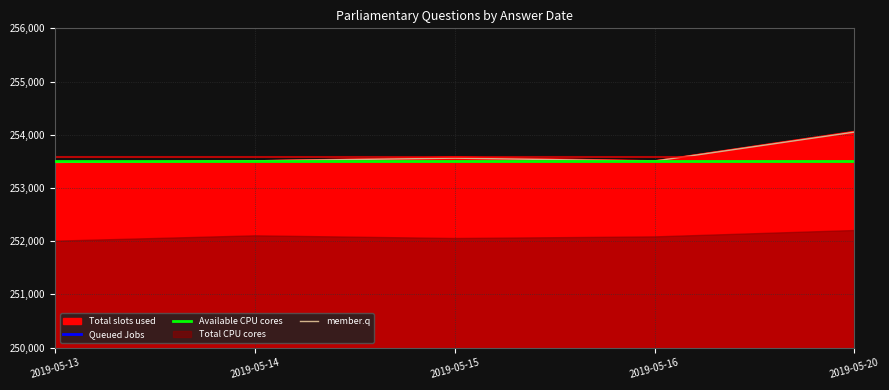

What is the maximum value shown in the chart?

254062